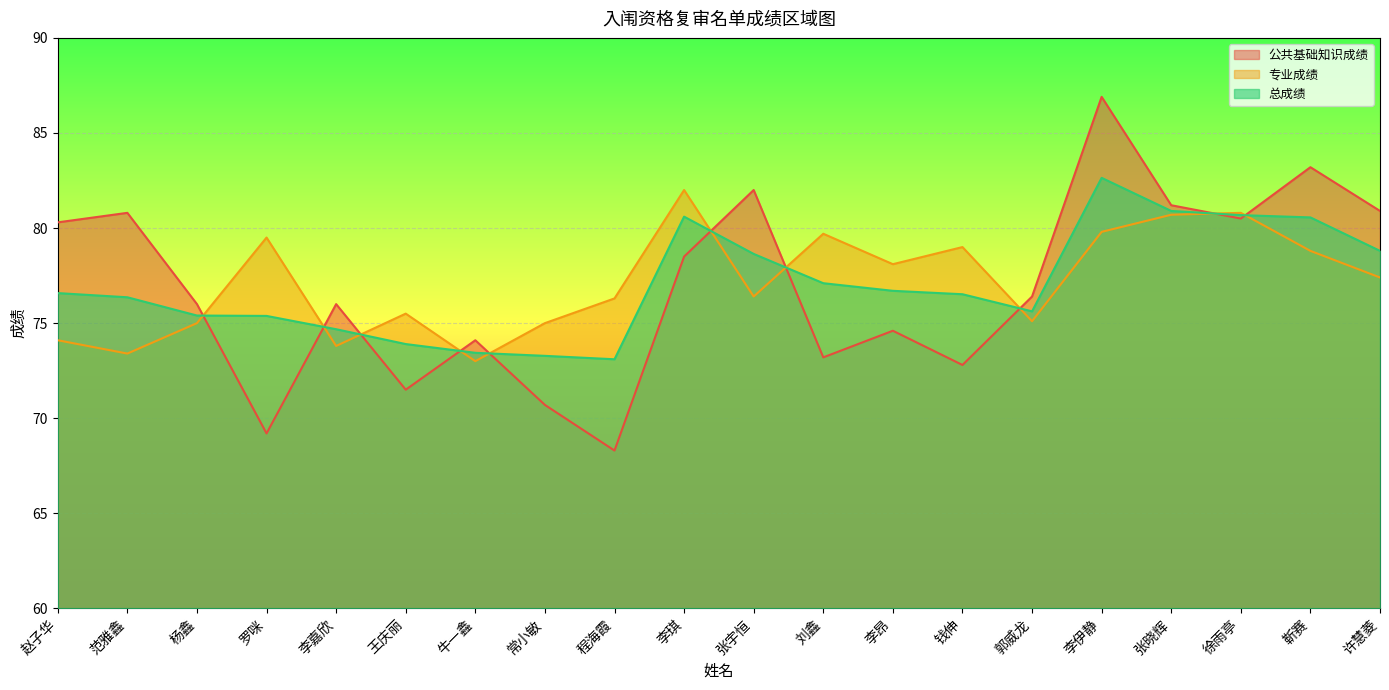

How many series are shown in this chart?

3